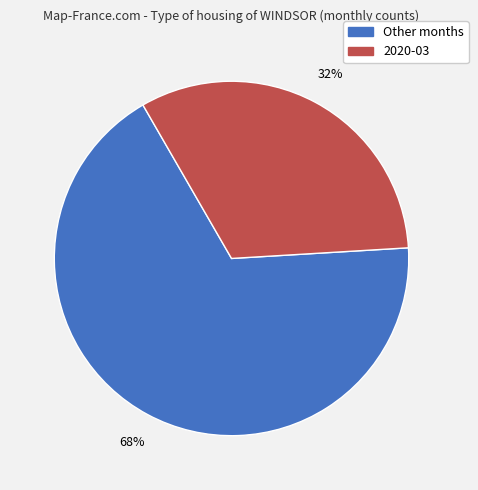

How many slices are in this pie chart?

2